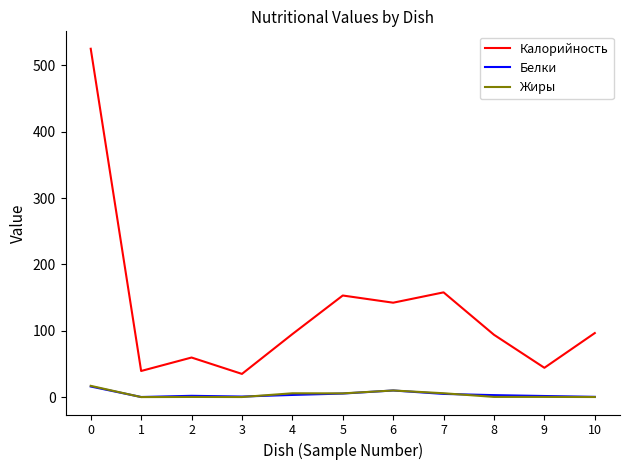

What is the highest value of the Жиры series?

17.0